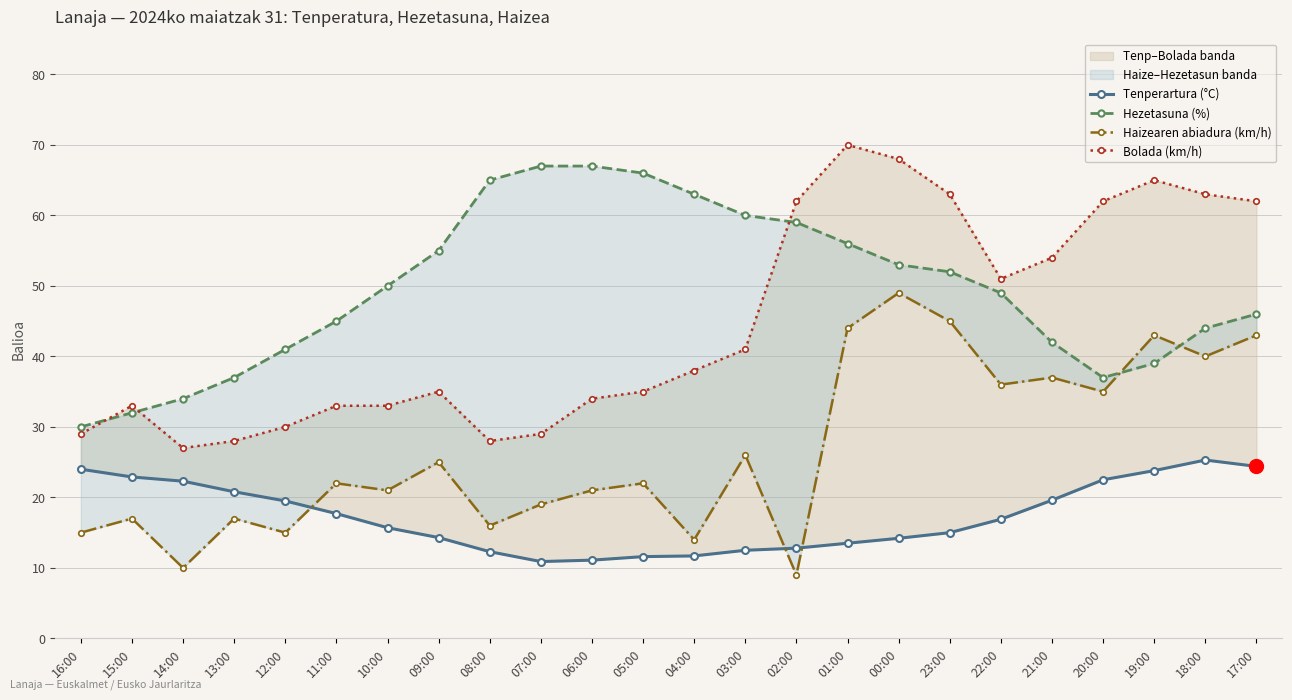

What position from the right is 08:00?

16